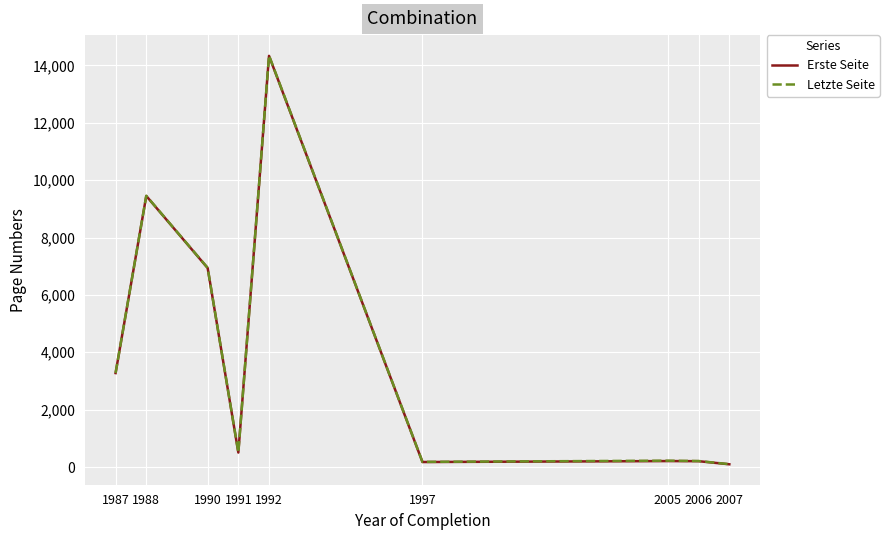

Which series has the widest spread of values?

Letzte Seite